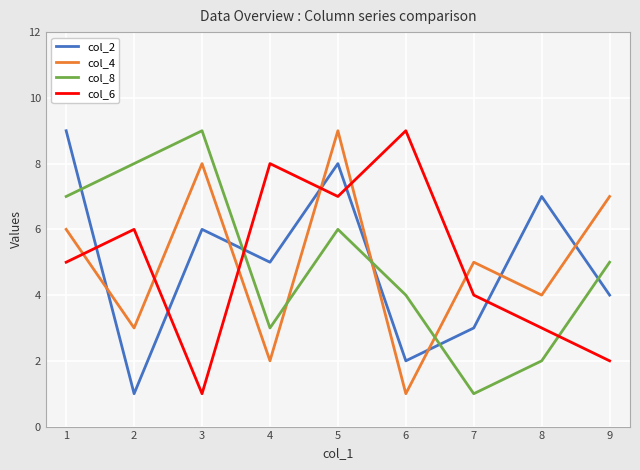

At 6, list the series in order from smallest to largest.

col_4, col_2, col_8, col_6